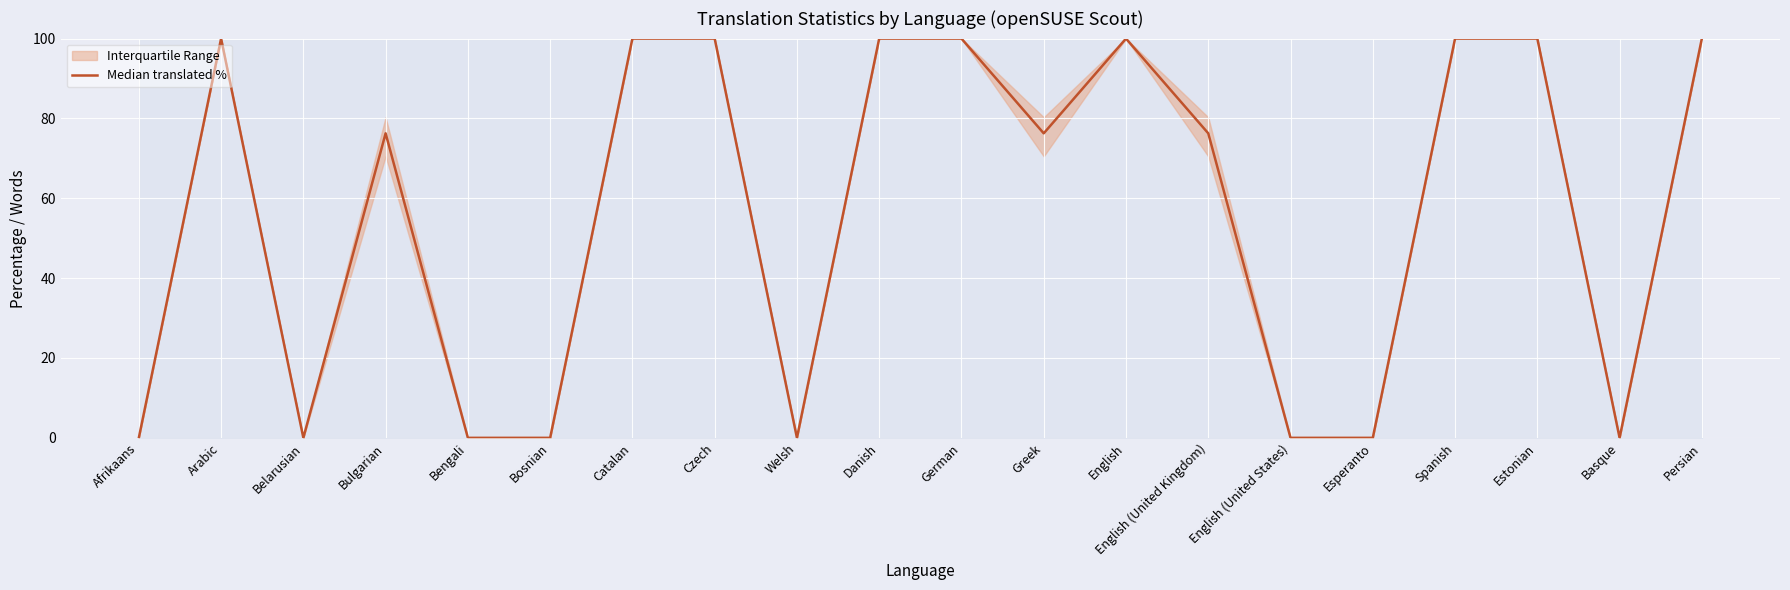

How many data points does each series have?

20